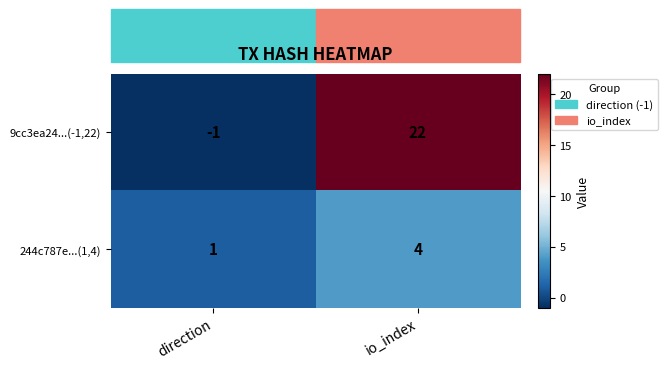

True or false: 9cc3ea24...(-1,22) has a value of 22 at io_index.

True